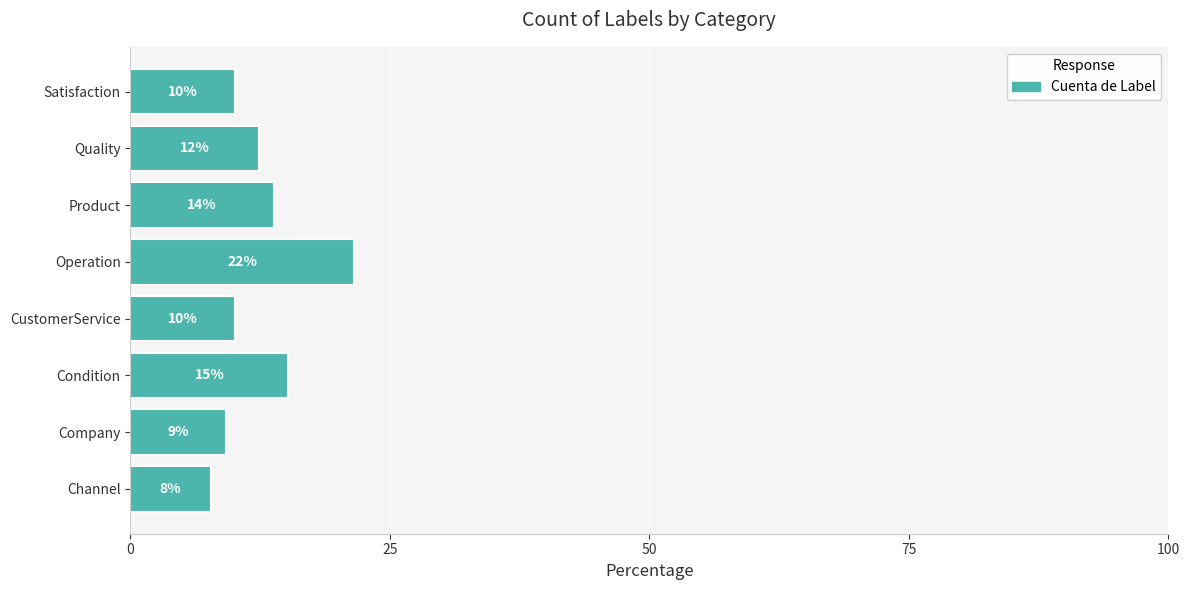

Are the bars horizontal?

Yes